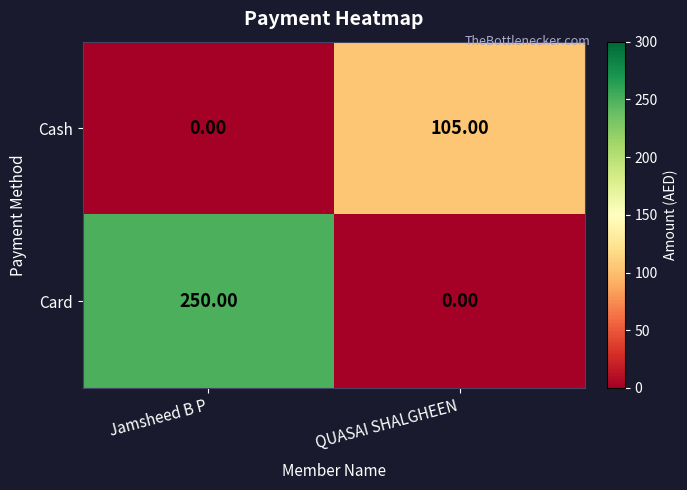

Count the number of data series in this chart.

2